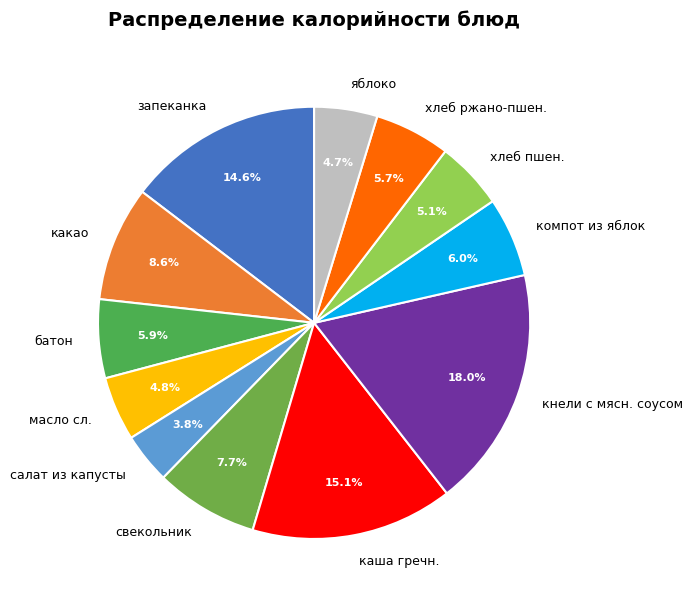

Which has a higher value, кнели с мясн. соусом or масло сл.?

кнели с мясн. соусом